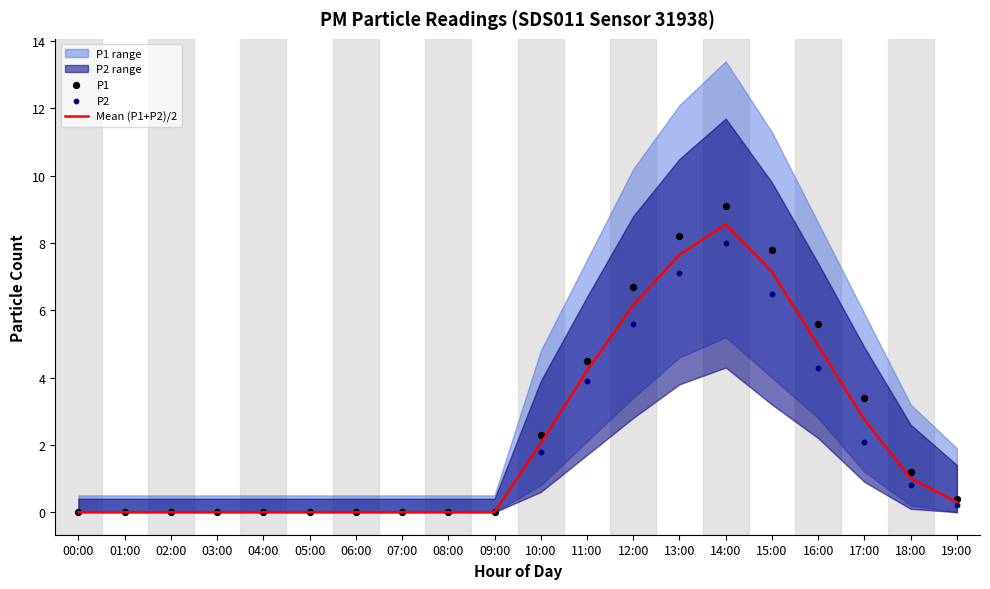

At which category is the sum across all series the highest?

14:00